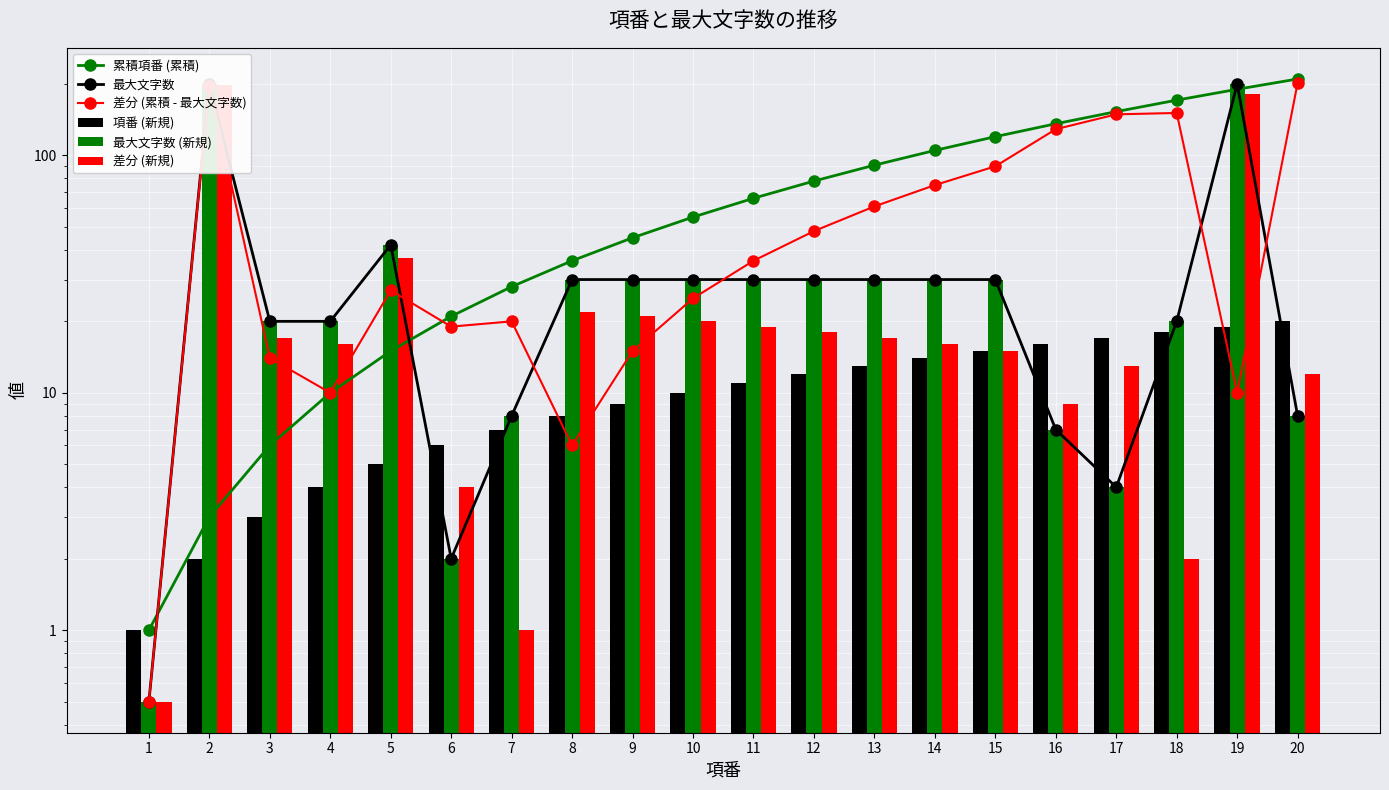

What is the approximate value of 累積項番 (累積) at 10?

55.0